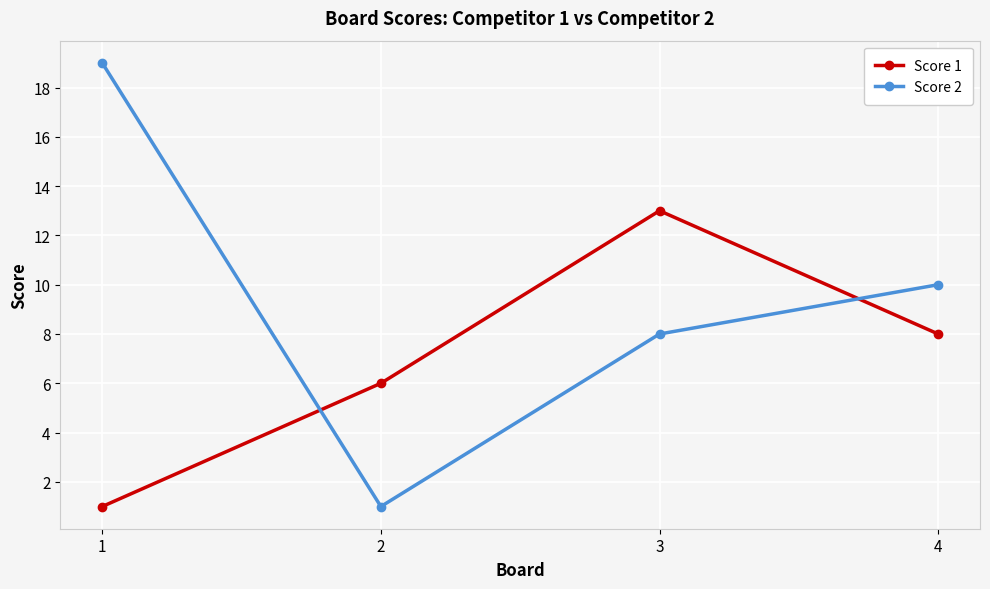

Which series has the largest range (max minus min)?

Score 2